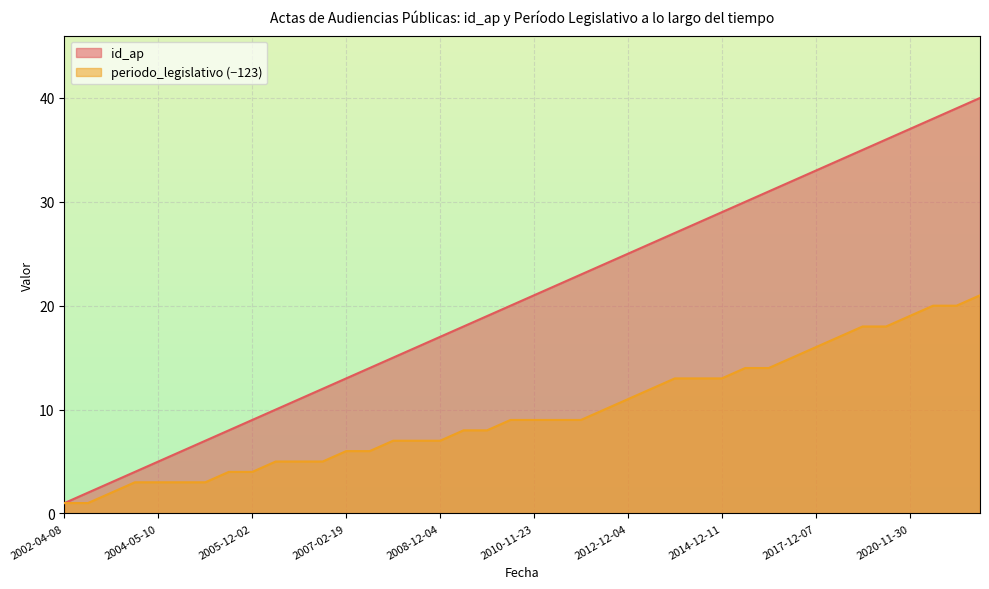

Read the id_ap value at 2016-12-05, to the nearest 10.

30